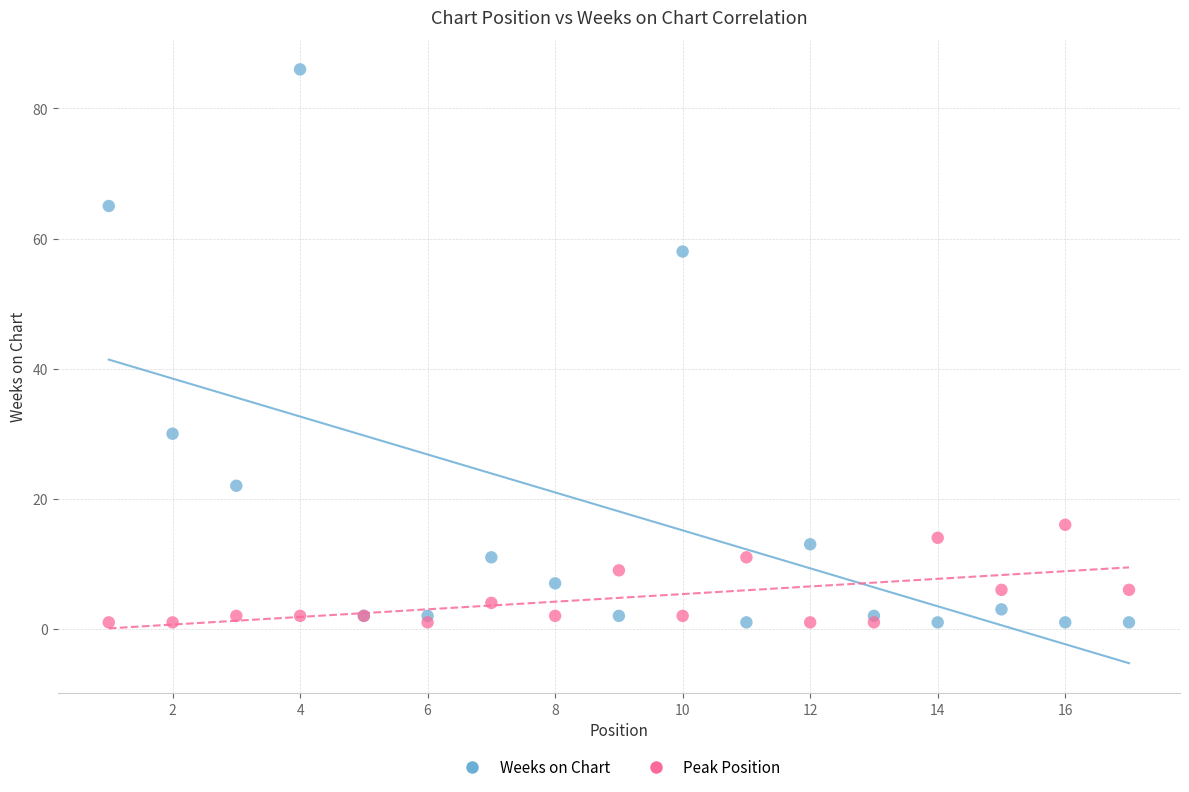

What are all the series names shown in the legend?

Weeks on Chart, Peak Position